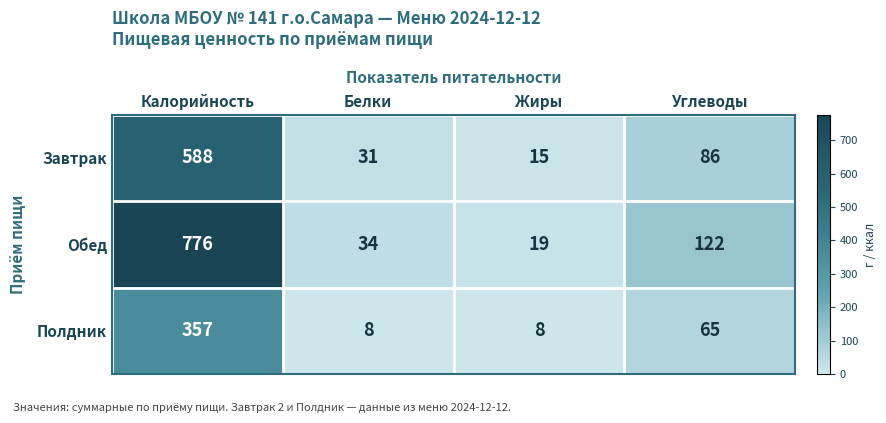

What is the difference between the Обед values at Калорийность and Белки?

742